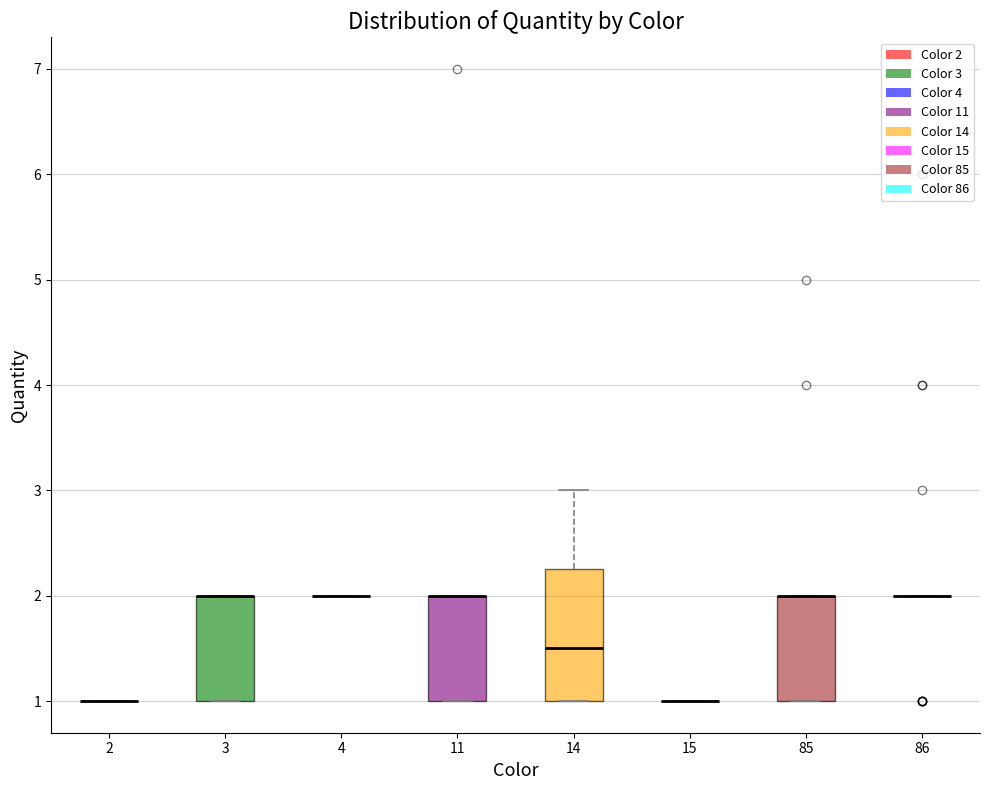

Reading left to right, read every box against the y-axis: the position of its median line, the range the box covers, and the ends of its whiskers. The values are not printed on the chart, so give them approximately, as read against the axis.

2: box collapsed to a line at 1.0, whiskers 1.0 to 1.0
3: median 2.0 (drawn on the box's upper edge), box 1.0 to 2.0, whiskers 1.0 to 2.0
4: box collapsed to a line at 2.0, whiskers 2.0 to 2.0
11: median 2.0 (drawn on the box's upper edge), box 1.0 to 2.0, whiskers 1.0 to 2.0
14: median 1.5, box 1.0 to 2.3, whiskers 1.0 to 3.0
15: box collapsed to a line at 1.0, whiskers 1.0 to 1.0
85: median 2.0 (drawn on the box's upper edge), box 1.0 to 2.0, whiskers 1.0 to 2.0
86: box collapsed to a line at 2.0, whiskers 2.0 to 2.0